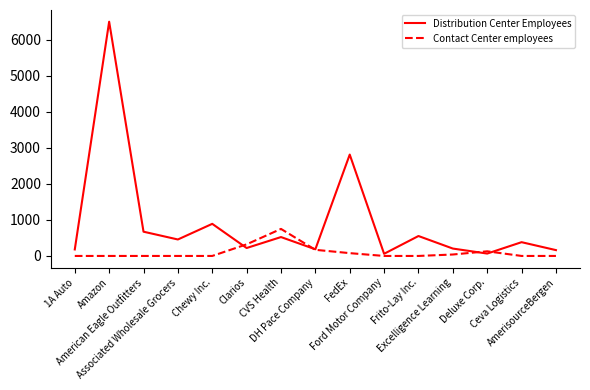

What is the greatest value displayed?

6500